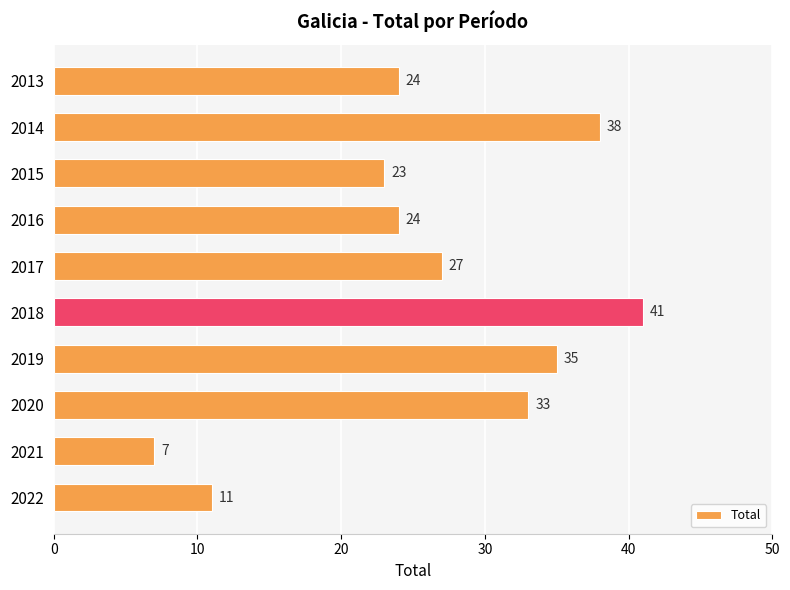

What is the change in value from 2021 to 2013?

+17